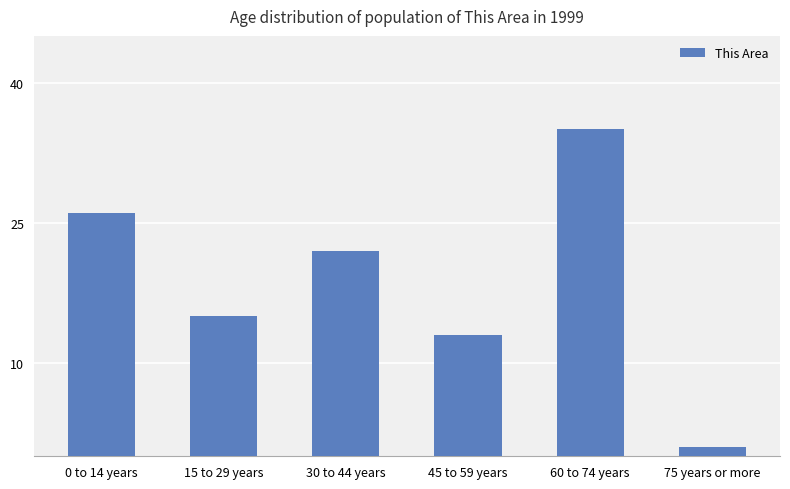

What is the change in value from 45 to 59 years to 60 to 74 years?

+22